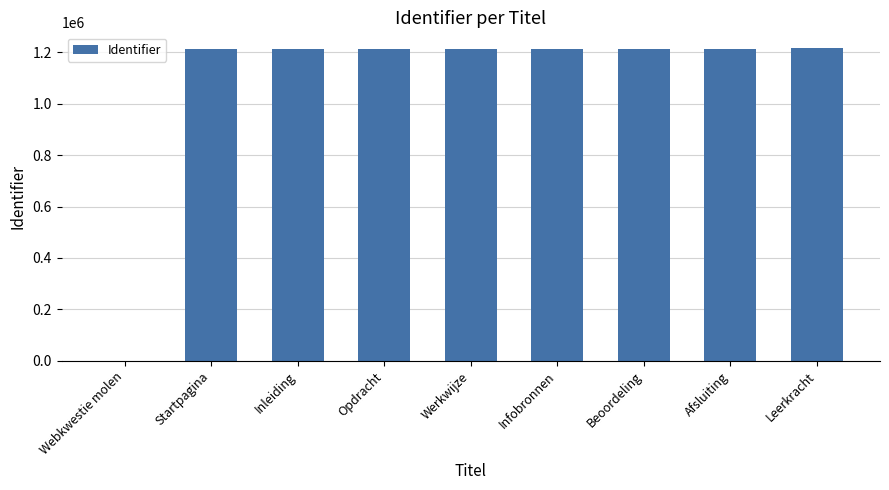

The chart shows a value of 467795 at Werkwijze. True or false?

False